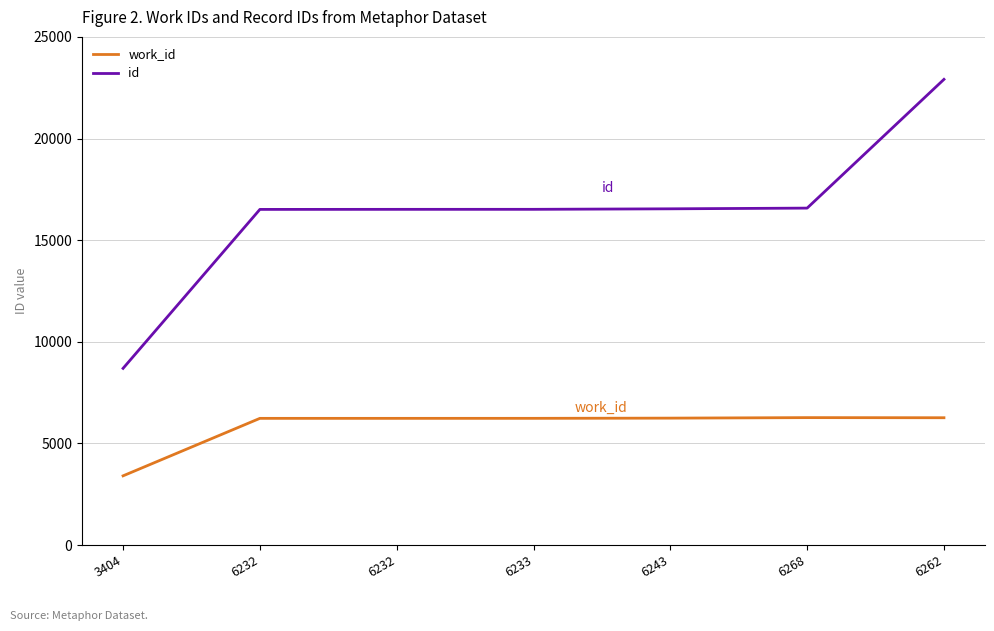

Between 6268 and 6262, which is larger?

6268